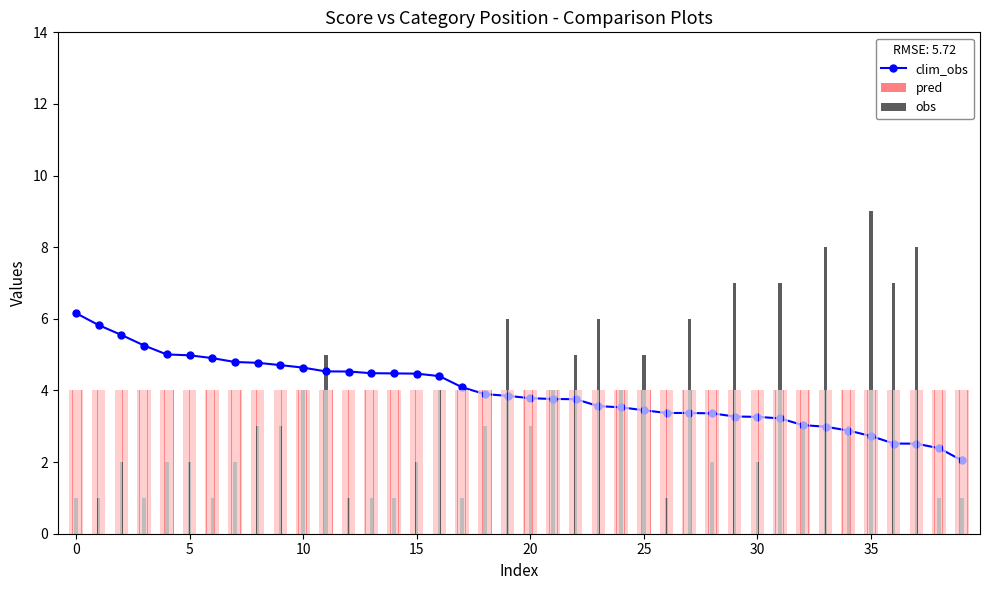

Reading right to left, what are all the values shown in this chart?

2.0	2.4	2.5	2.5	2.7	2.9	3.0	3.0	3.2	3.3	3.3	3.4	3.4	3.4	3.4	3.5	3.6	3.8	3.8	3.8	3.9	3.9	4.1	4.4	4.5	4.5	4.5	4.5	4.5	4.6	4.7	4.8	4.8	4.9	5.0	5.0	5.3	5.6	5.8	6.2